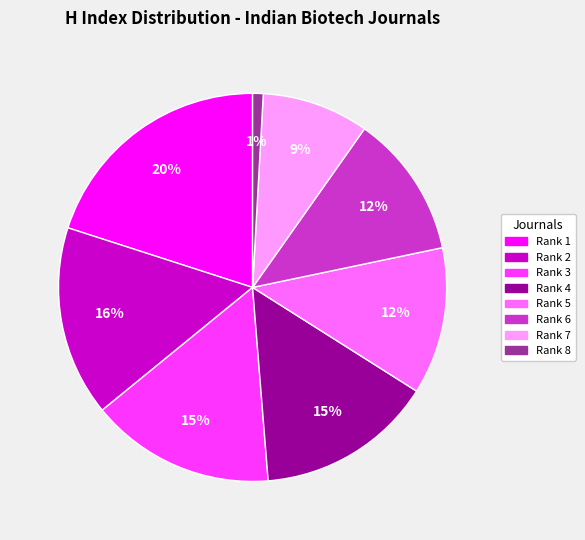

To the nearest percent, what is the average slice percentage?

12%